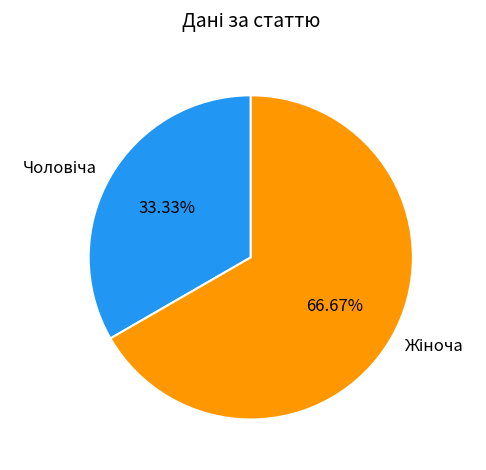

Is there a majority slice in this chart?

Yes